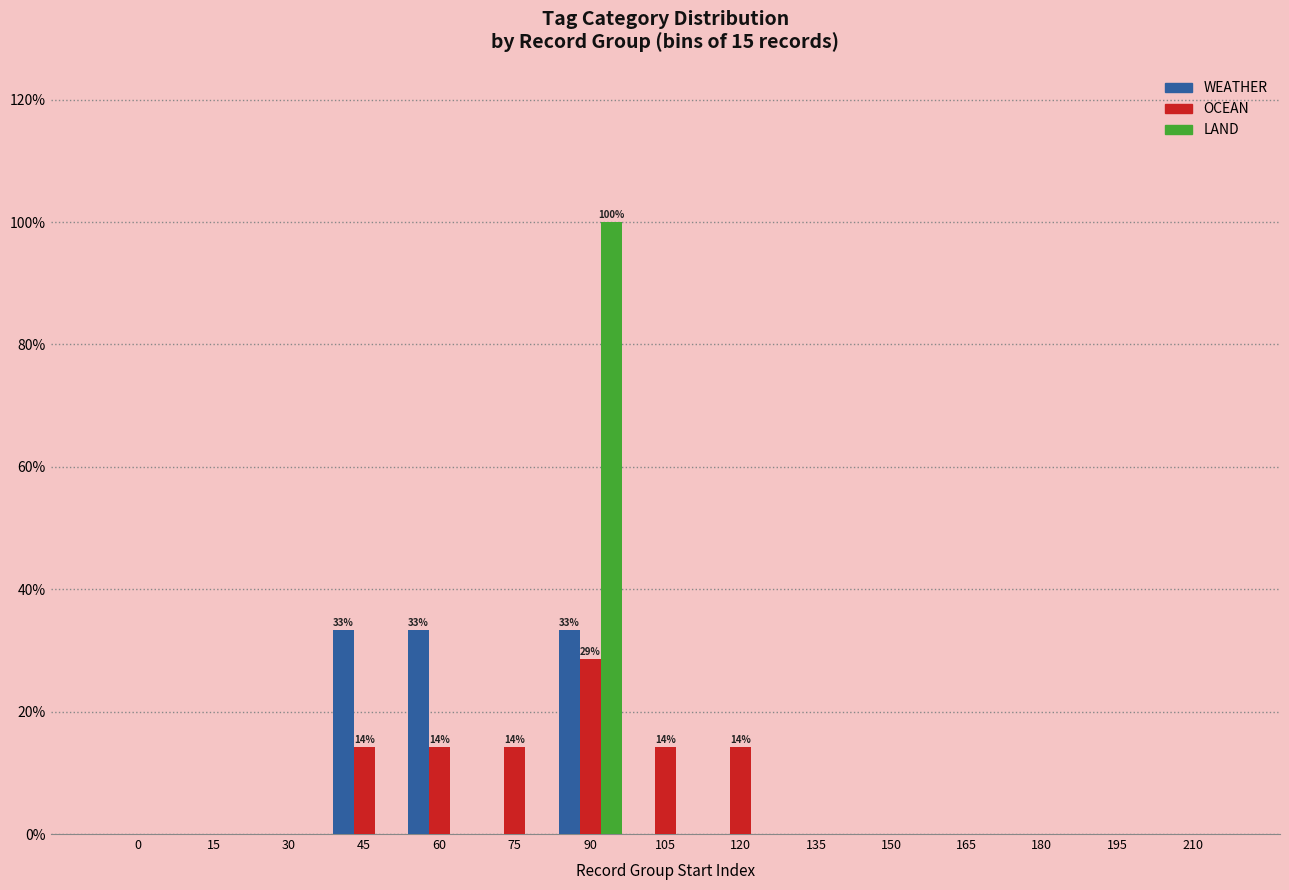

Between 45 and 150, which series saw the biggest shift?

WEATHER